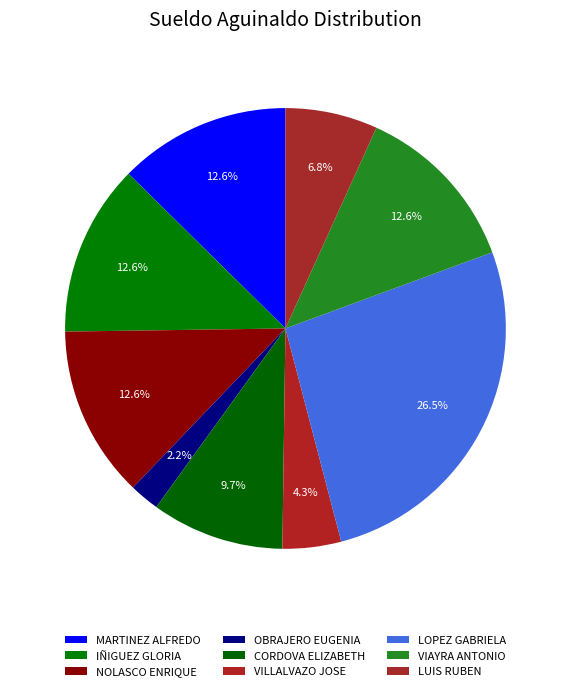

Rank the categories by value from highest to lowest.

LOPEZ DAMIAN GABRIELA, MARTINEZ MORENO ALFREDO, IÑIGUEZ HERRERA GLORIA, VIAYRA RAMIREZ JOSE ANTONIO, NOLASCO REYES HUGO ENRIQUE, CORDOVA TORRES MARGARITA ELIZABETH, LUIS JUAN SILVA RUBEN, VILLALVAZO NUÑEZ JOSE, OBRAJERO RAMIREZ MARIA EUGENIA